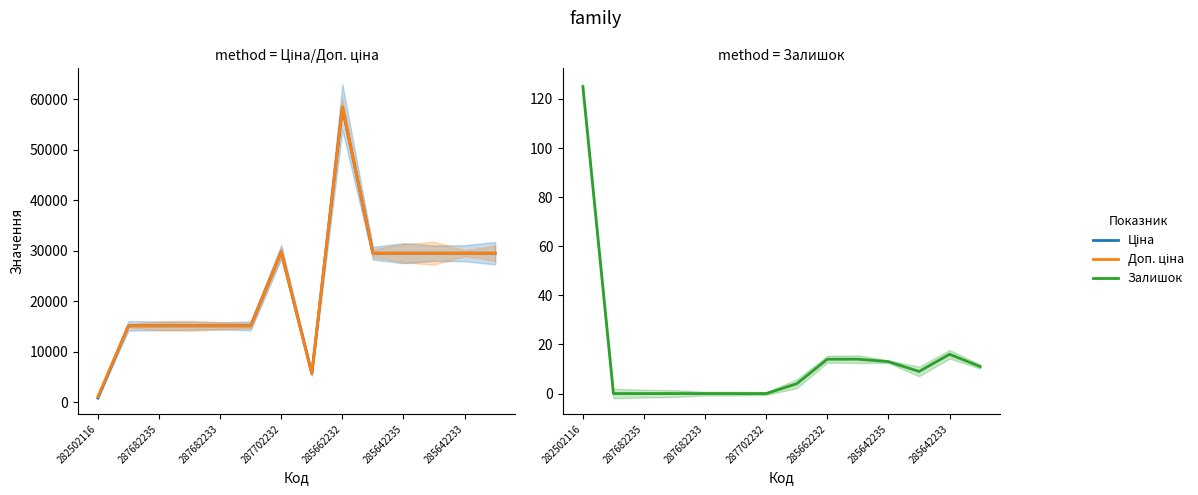

Reading left to right, transcribe all the data shown in this chart.

Ціна: 818.5	15120.0	15120.0	15120.0	15120.0	15120.0	29747.2	5673.8	58426.5	29491.5	29491.5	29491.5	29491.5	29491.5
Доп. ціна: 1109.2	15120.0	15120.0	15120.0	15120.0	15120.0	29747.2	5673.8	58426.5	29491.5	29491.5	29491.5	29491.5	29491.5
Залишок: 125.0	0.0	0.0	0.0	0.0	0.0	0.0	4.0	14.0	14.0	13.0	9.0	16.0	11.0